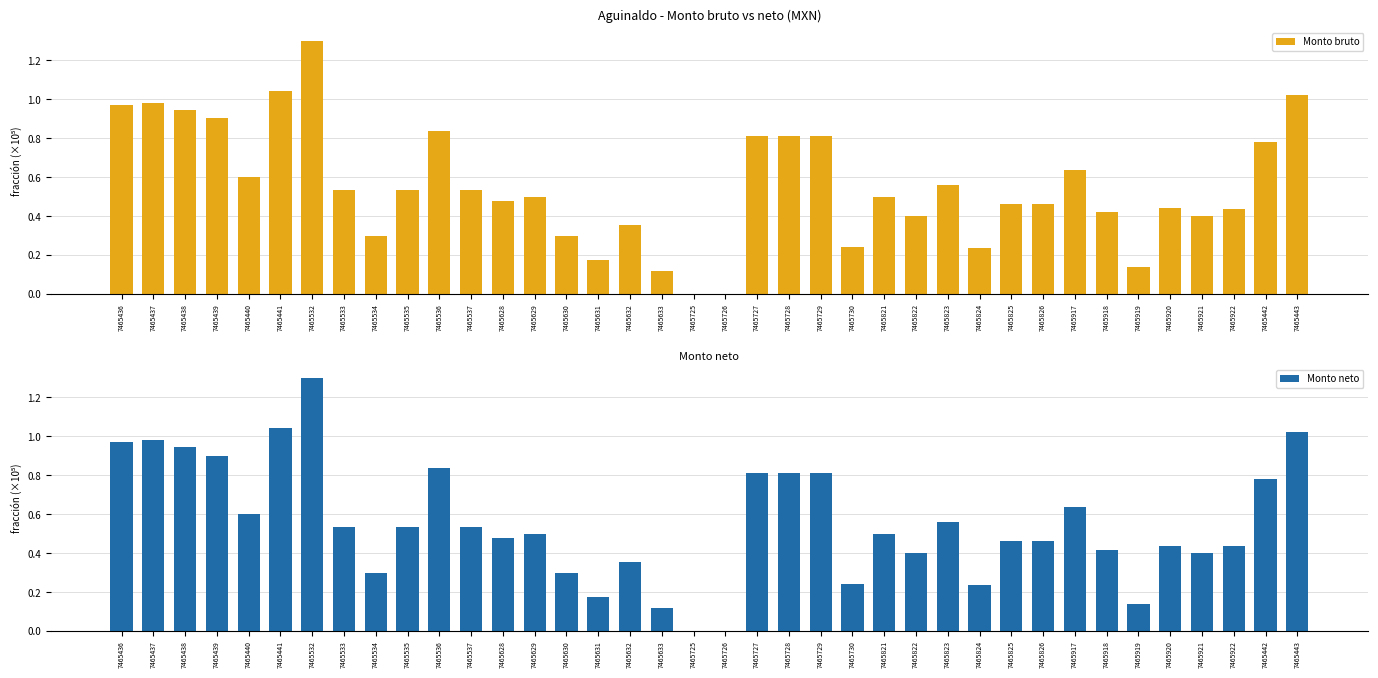

What is the average value of the Monto neto series?

0.6